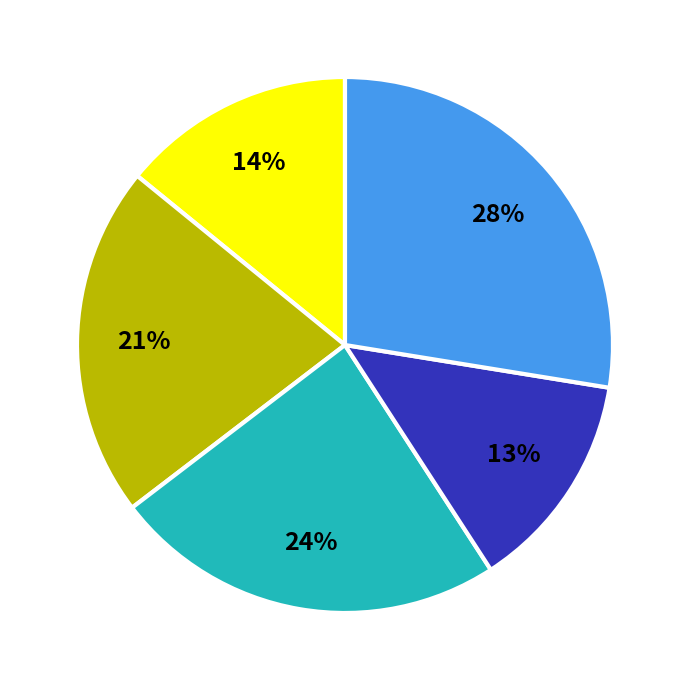

To the nearest percent, what is the average slice percentage?

20%